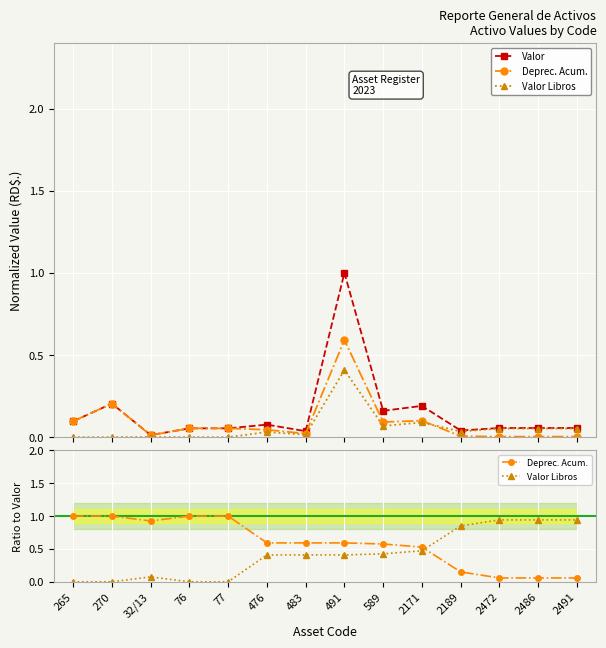

What is the difference between the maximum and minimum values in the Deprec. Acum. series?

0.9